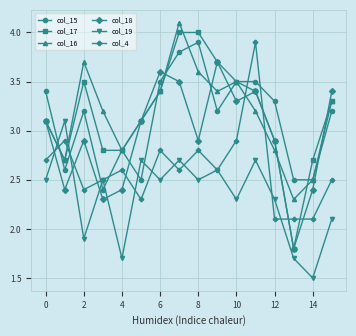

How many intersections are there between col_19 and col_15?

6